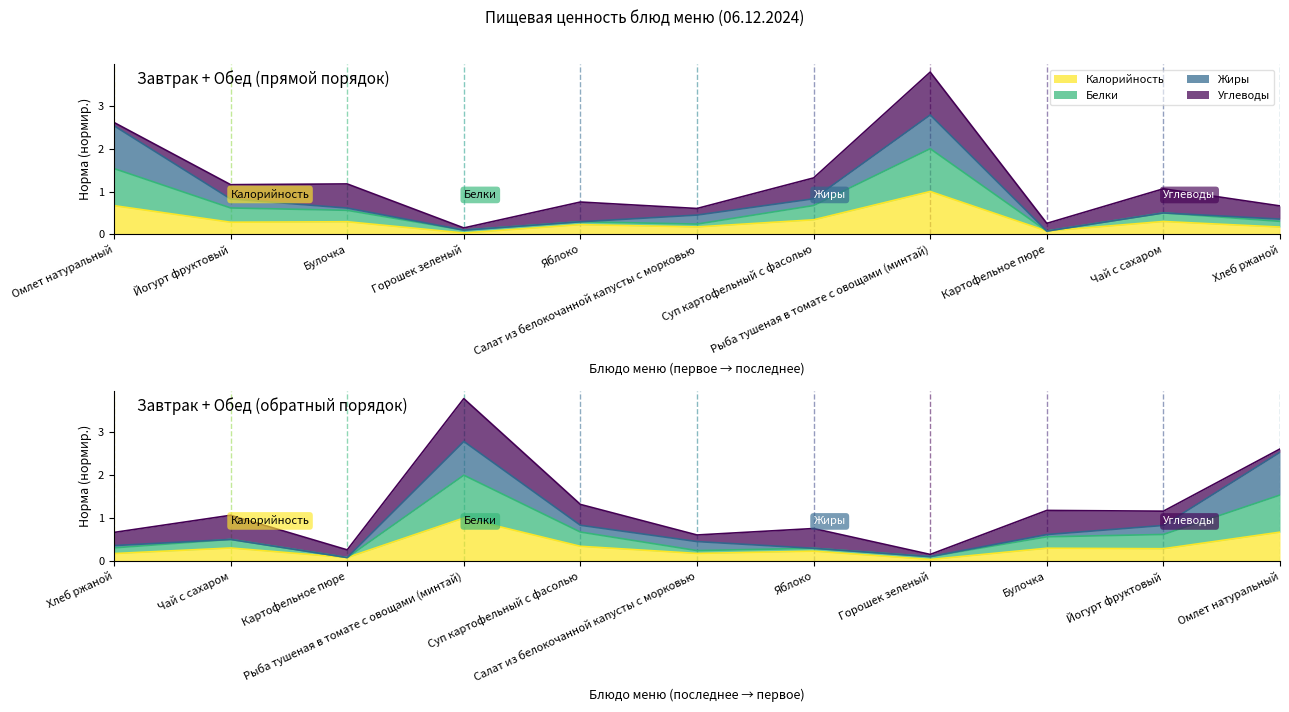

What is the sum of the Калорийность values at Горошек зеленый and Чай с сахаром?

0.3